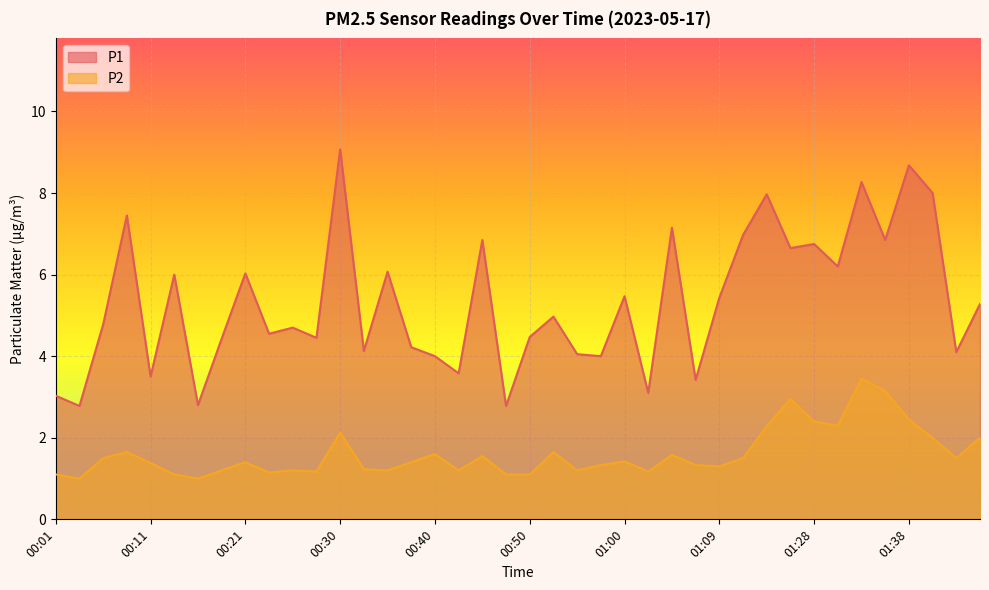

The P1 series shows 3.5 at 00:11. True or false?

True